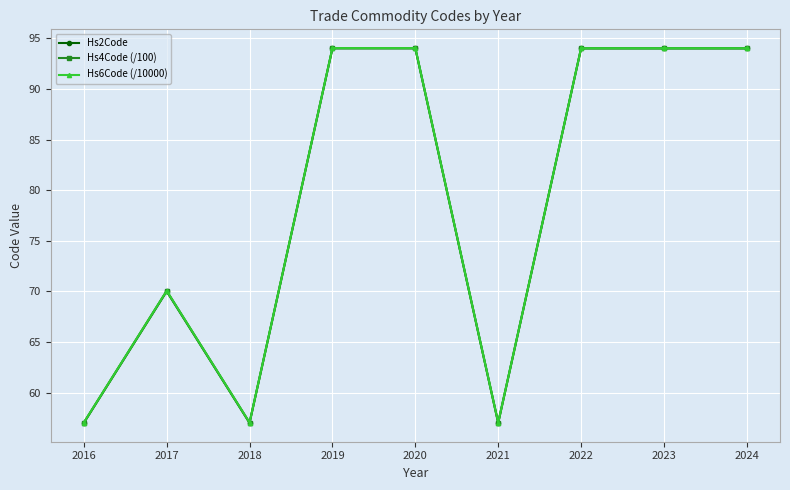

At which category does Hs4Code (/100) reach its first local peak?

2017